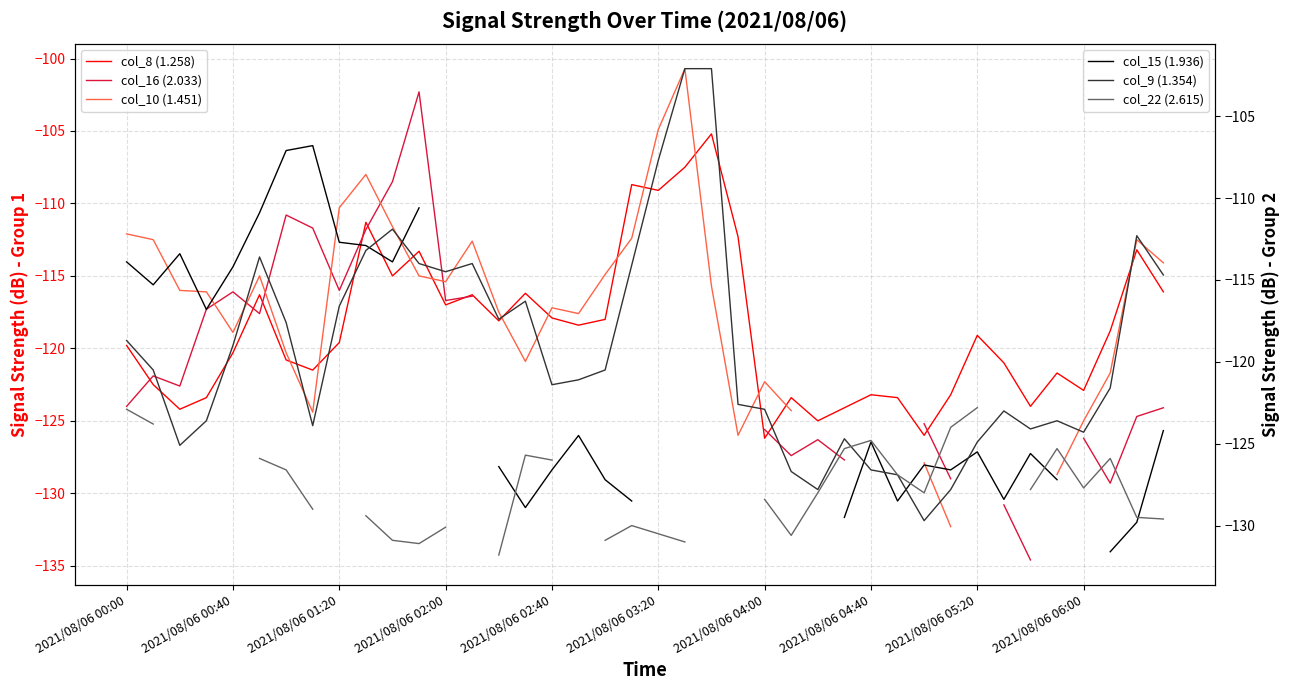

How many series are shown in this chart?

6